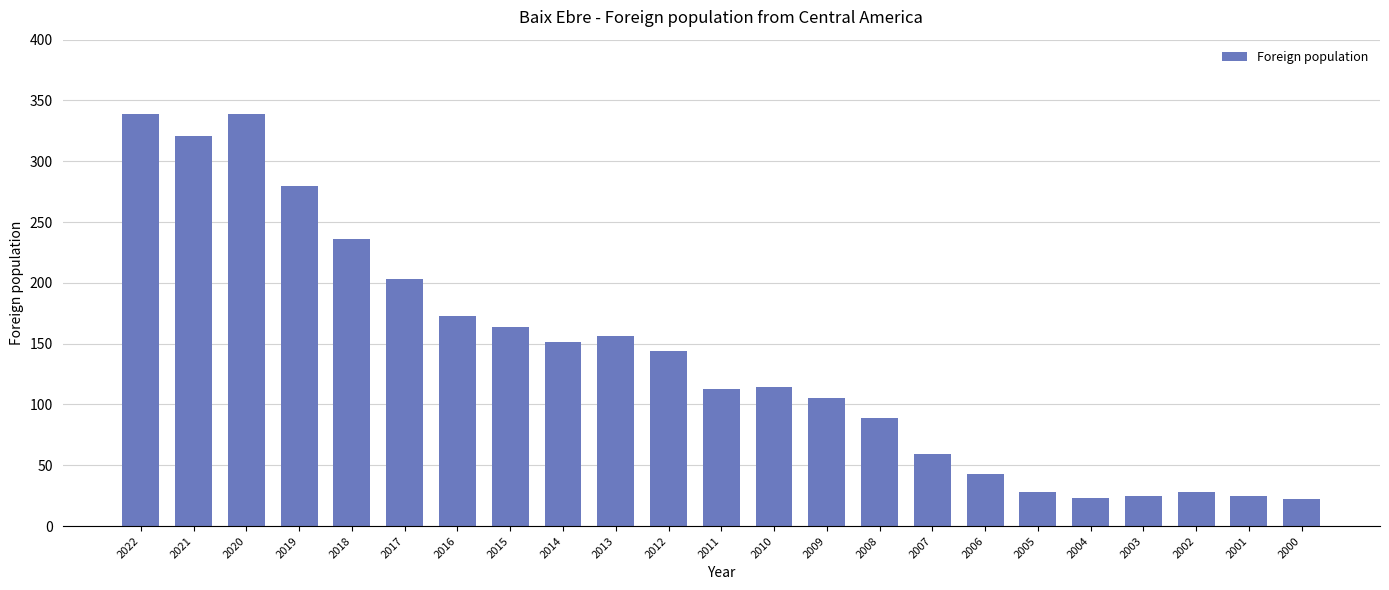

True or false: the data shows 23 at 2004.

True